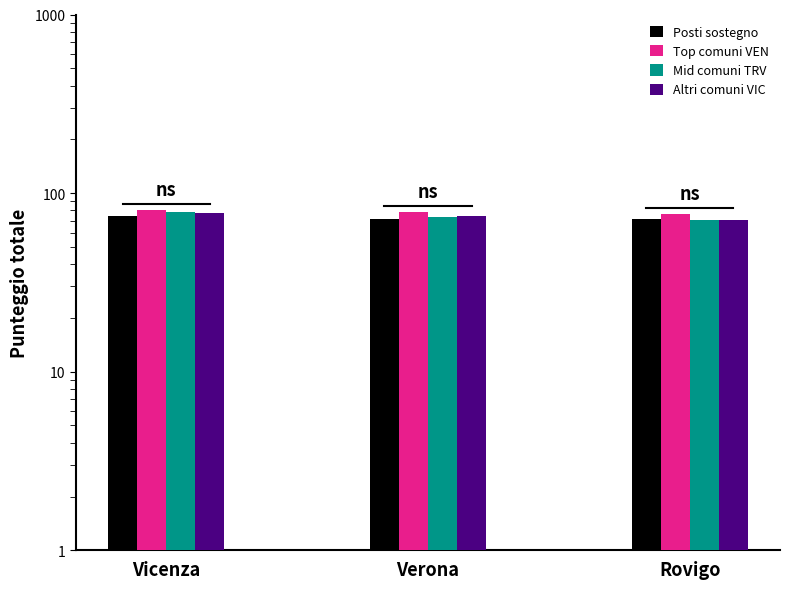

What is the label of the 1st bar from the right?

Rovigo